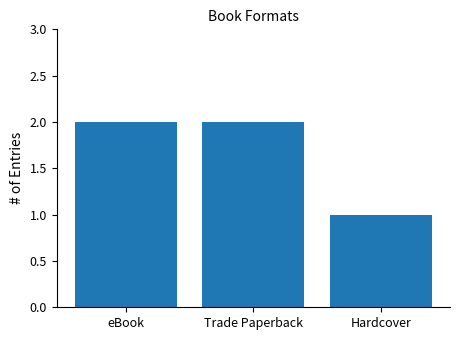

Reading left to right, extract all data points from this chart.

eBook=2	Trade Paperback=2	Hardcover=1